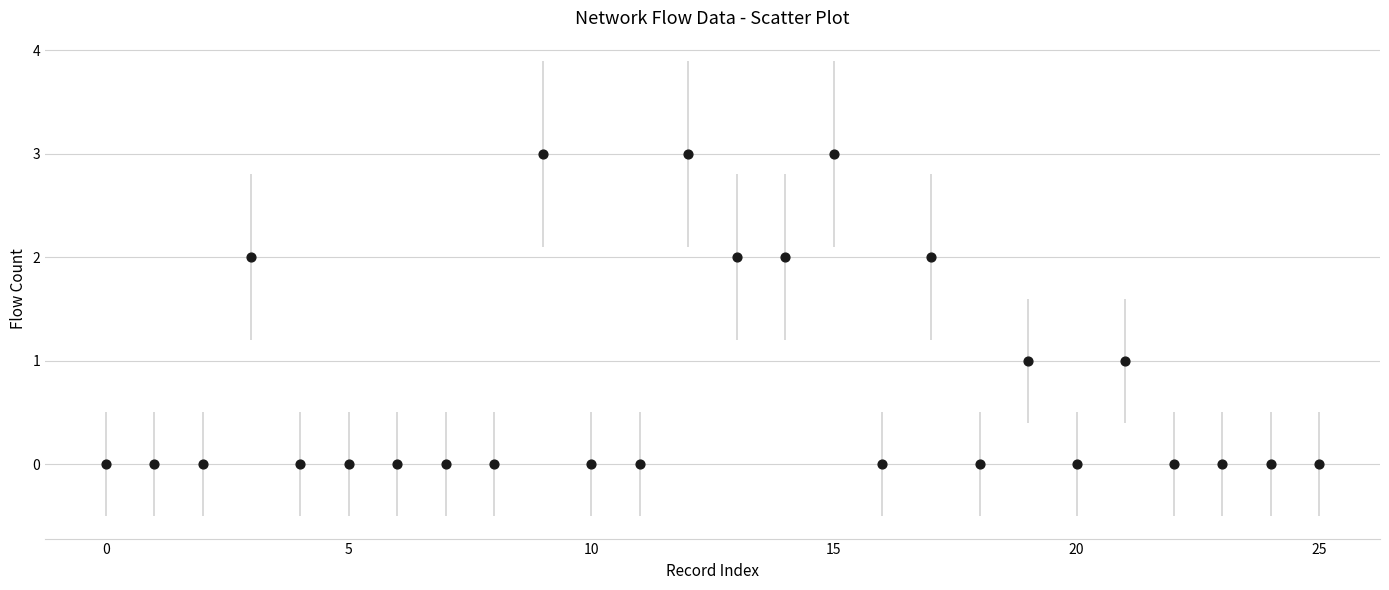

What is the range of Y values (max minus min)?

3